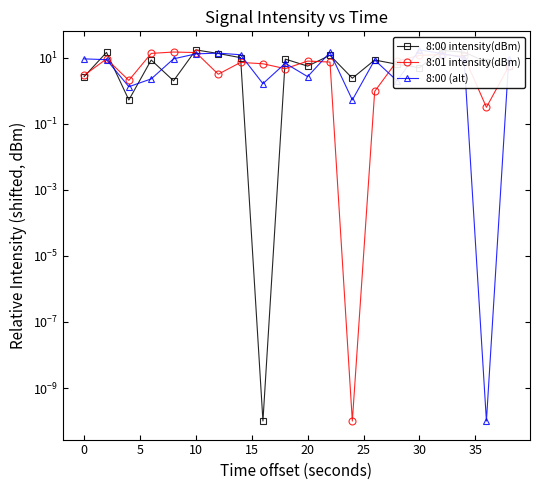

How many values in the 8:00 intensity(dBm) series are below 8?

10